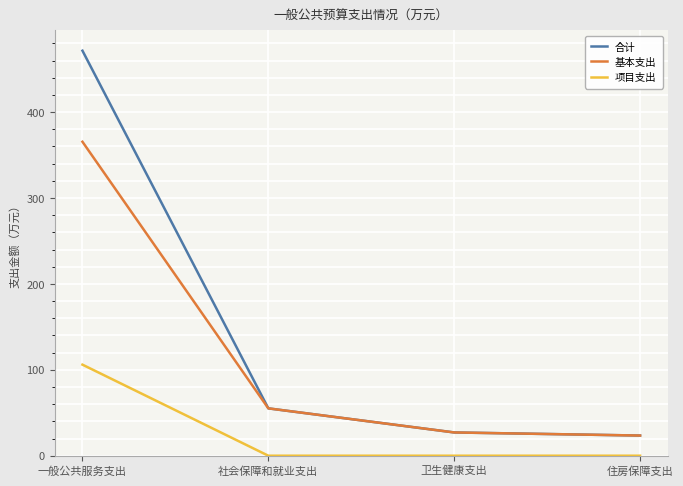

What is the spread (max minus min) of values at 卫生健康支出?

27.1